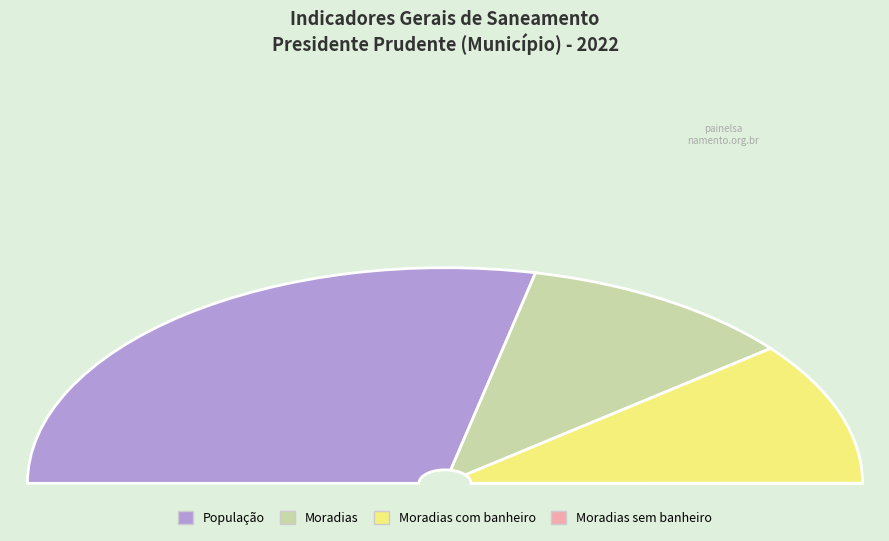

Which has a higher value, Moradias or População?

População